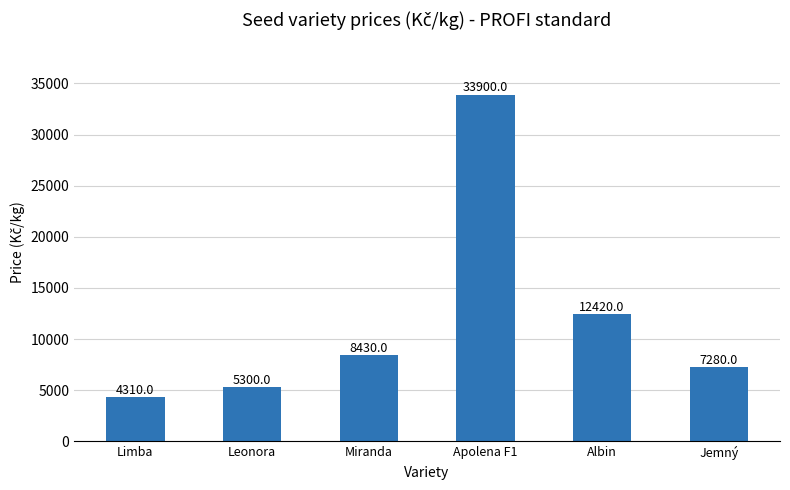

Does the chart contain stacked bars?

No